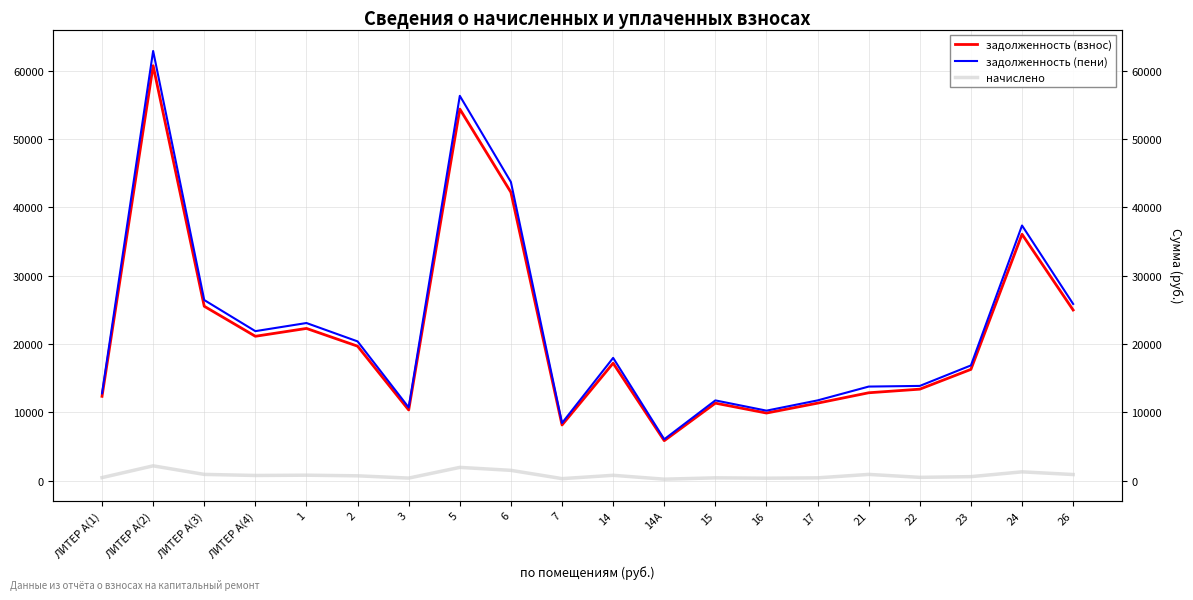

Is it true that задолженность (взнос) equals 5889.6 at 23?

False